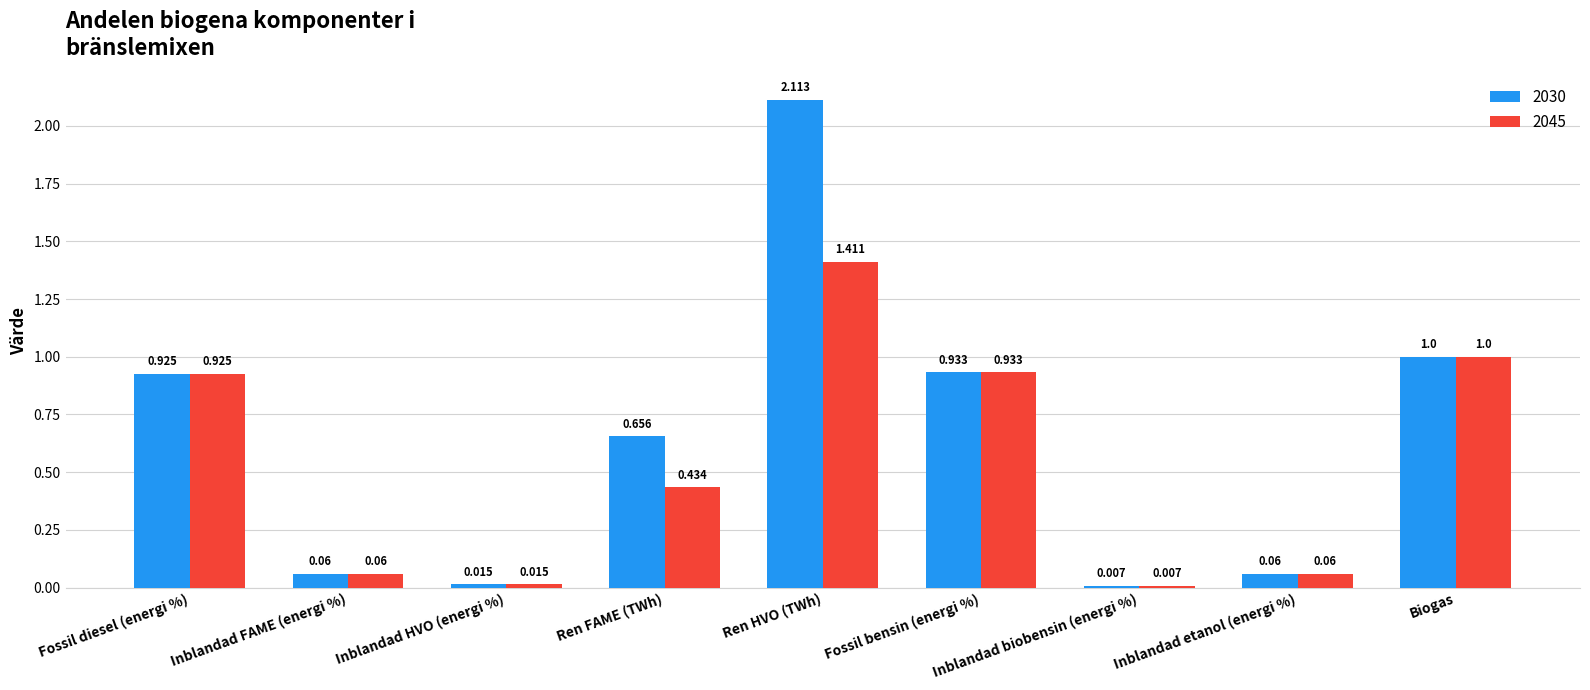

Which category has the highest value in the 2045 series?

Ren HVO (TWh)